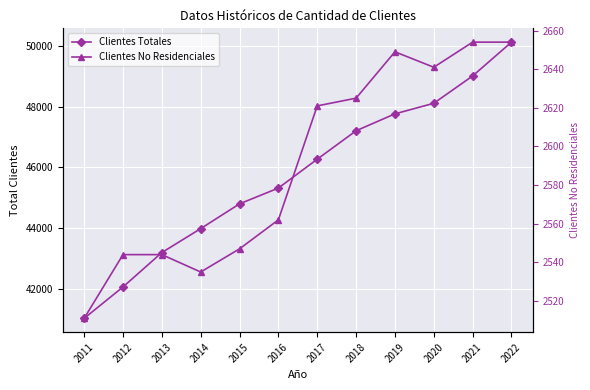

True or false: Clientes Totales and Clientes No Residenciales cross at least once.

False